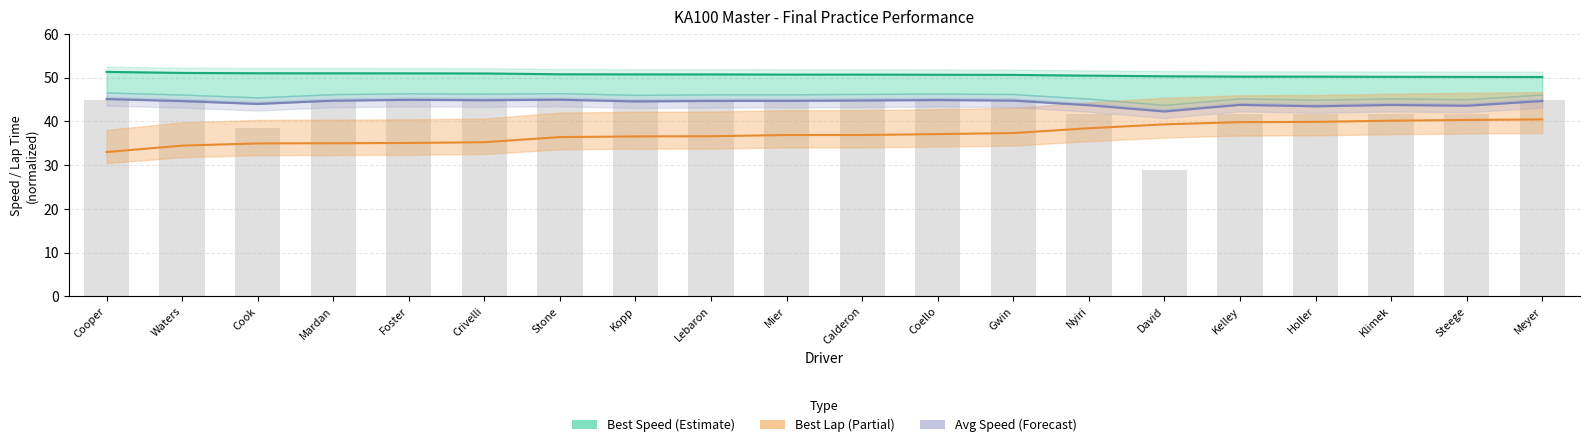

True or false: Avg Speed (adj) has a value of 43.6 at Steege.

True